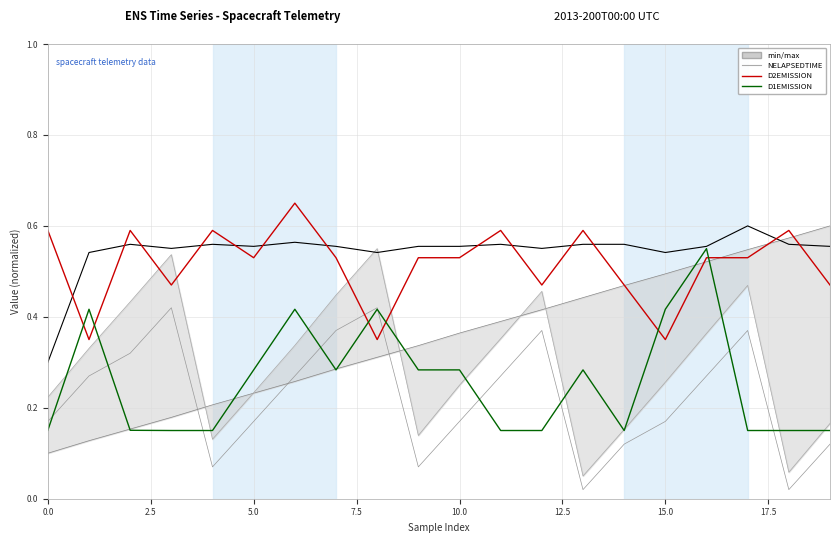

True or false: NELAPSEDTIME and NCYCLEINDEX intersect in this chart.

False